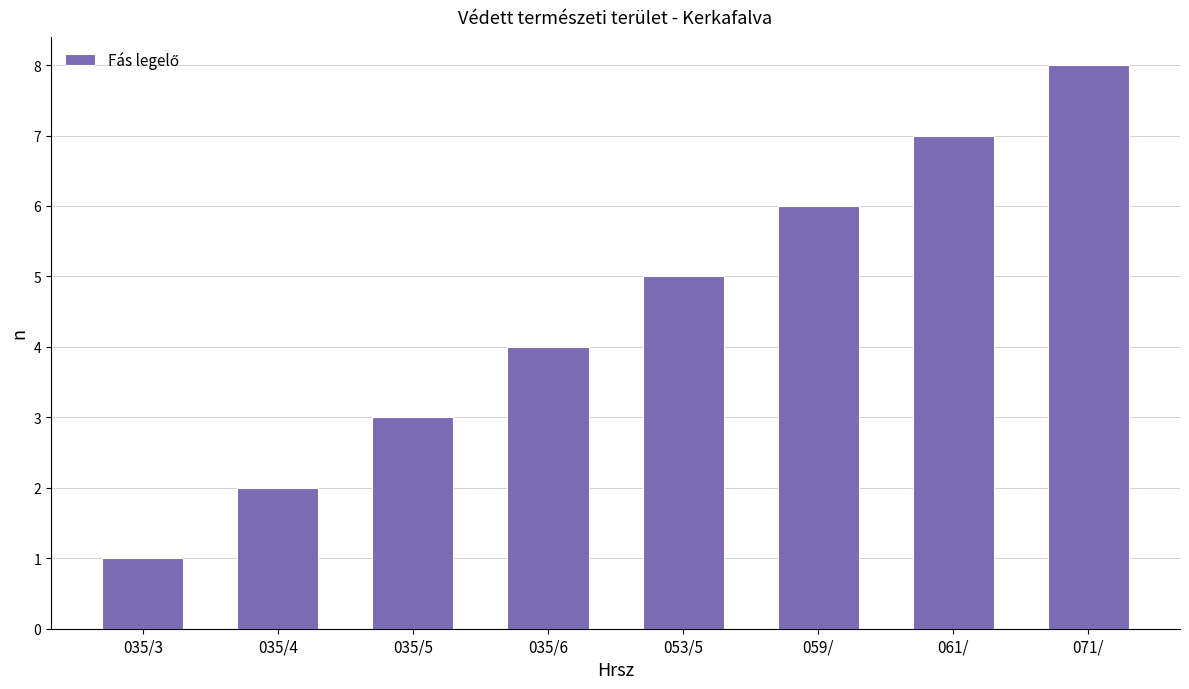

Reading left to right, extract all data points from this chart.

1	2	3	4	5	6	7	8